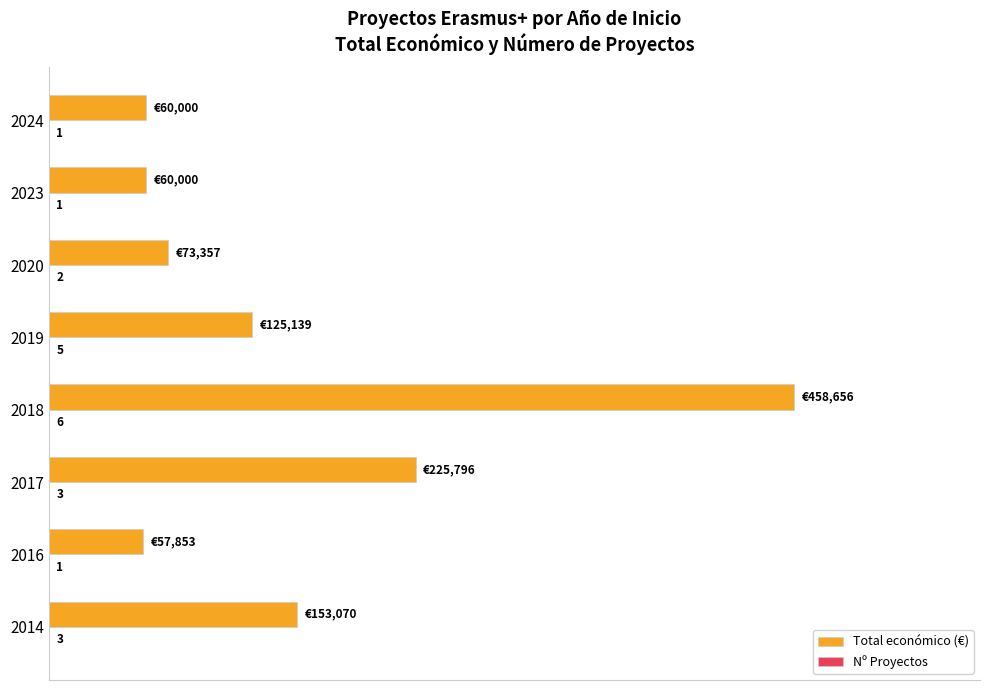

Which series has the largest total across all categories?

Total económico (€)